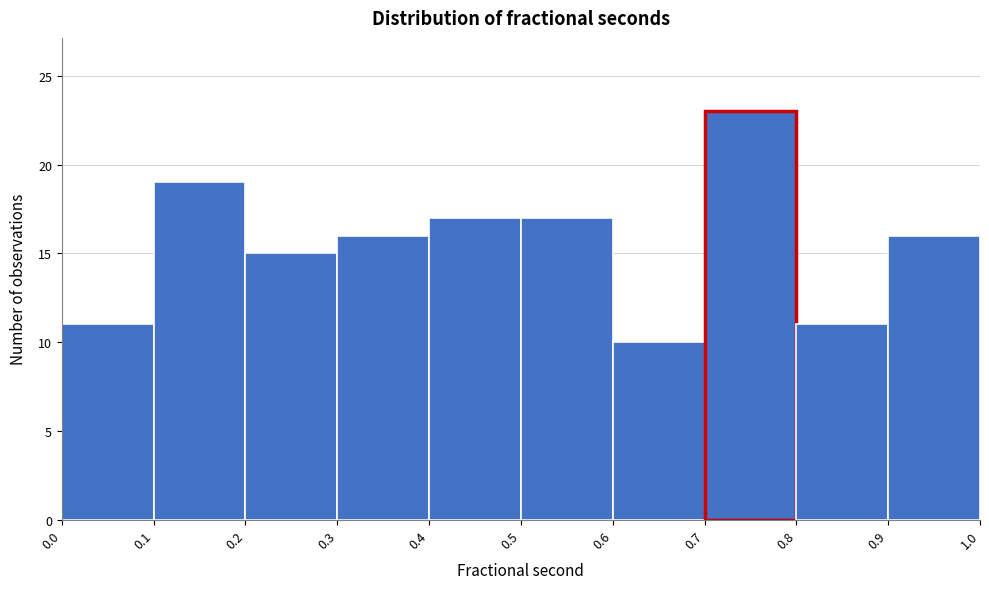

Reading left to right, list every bar in this chart as the range it spans on the x-axis followed by its height. The values are not printed on the chart, so give them approximately, as read against the axis.

0.0 to 0.1: 11
0.1 to 0.2: 19
0.2 to 0.3: 15
0.3 to 0.4: 16
0.4 to 0.5: 17
0.5 to 0.6: 17
0.6 to 0.7: 10
0.7 to 0.8: 23
0.8 to 0.9: 11
0.9 to 1.0: 16